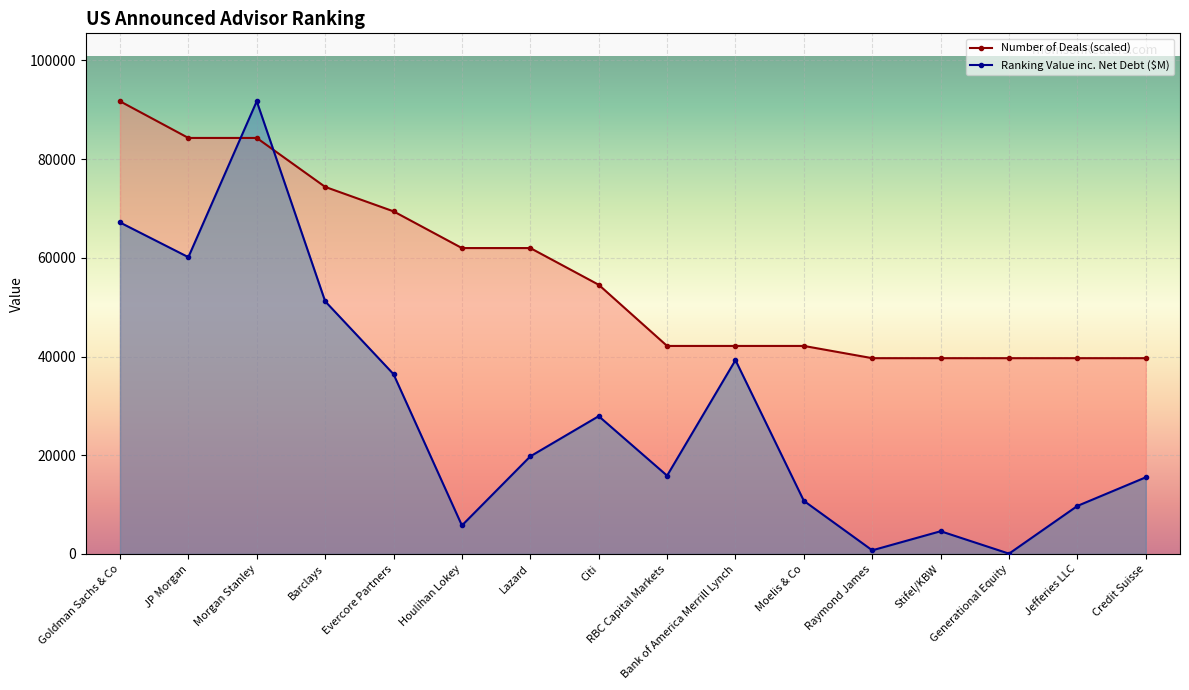

What is the label of the 8th point from the left?

Citi